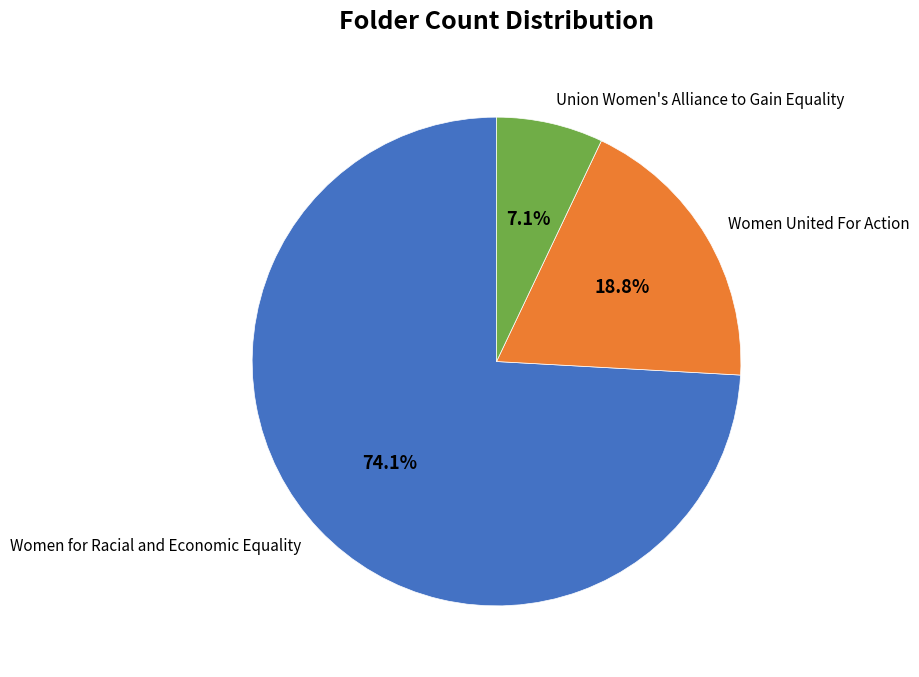

Rank the categories by value from lowest to highest.

Union Women's Alliance to Gain Equality, Women United For Action, Women for Racial and Economic Equality